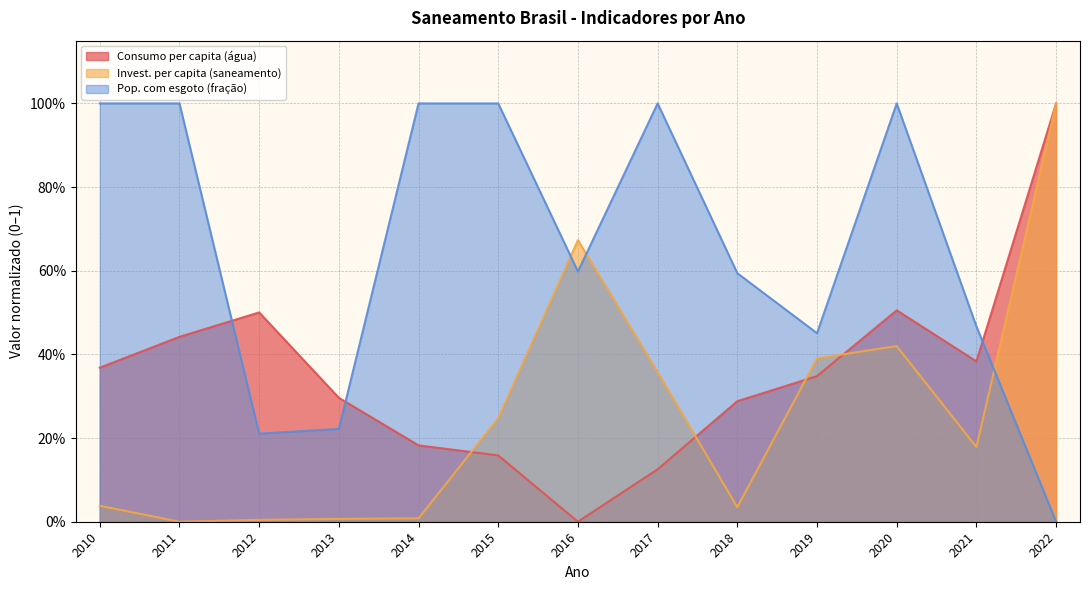

What is the value of the Parcela da população total que mora em área com esgoto point at the 3rd from the left?

0.2